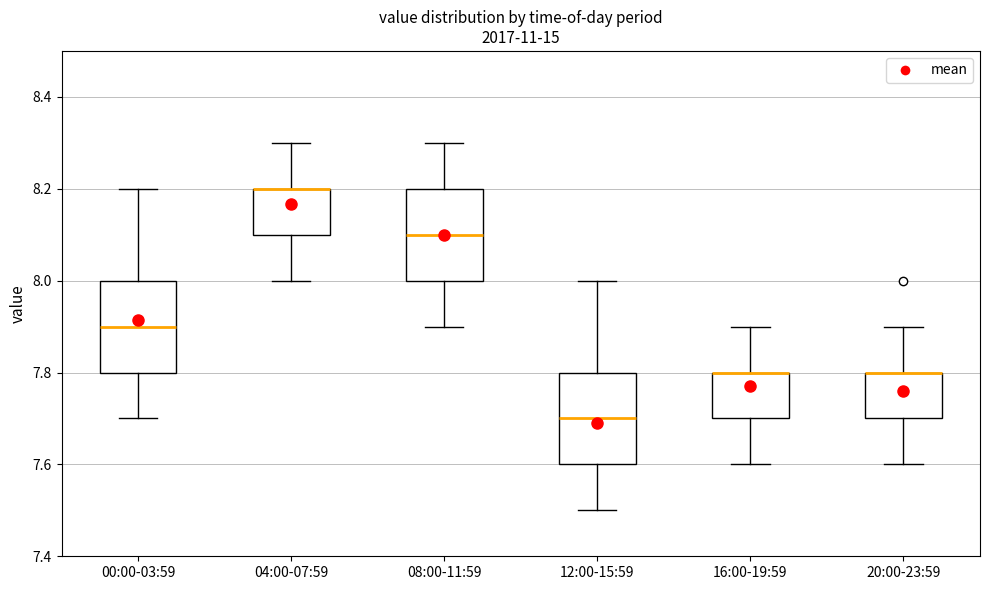

Reading left to right, transcribe this box plot: for each box, give where its median line is, the range the box spans, and where its two whiskers end, as read against the y-axis. The values are not printed on the chart, so give them approximately, as read against the axis.

00:00-03:59: median 7.9, box 7.8 to 8.0, whiskers 7.7 to 8.2
04:00-07:59: median 8.2 (drawn on the box's upper edge), box 8.1 to 8.2, whiskers 8.0 to 8.3
08:00-11:59: median 8.1, box 8.0 to 8.2, whiskers 7.9 to 8.3
12:00-15:59: median 7.7, box 7.6 to 7.8, whiskers 7.5 to 8.0
16:00-19:59: median 7.8 (drawn on the box's upper edge), box 7.7 to 7.8, whiskers 7.6 to 7.9
20:00-23:59: median 7.8 (drawn on the box's upper edge), box 7.7 to 7.8, whiskers 7.6 to 7.9